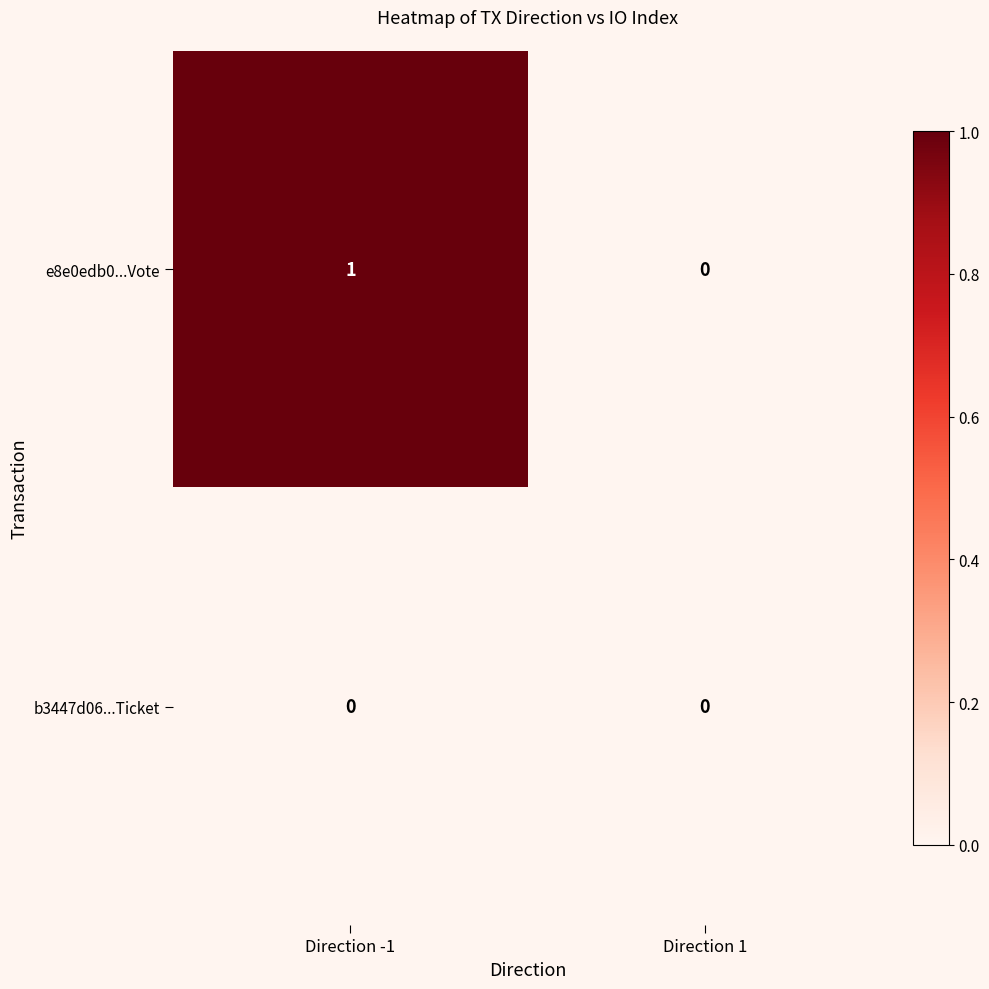

Which series has the widest spread of values?

e8e0edb0...Vote